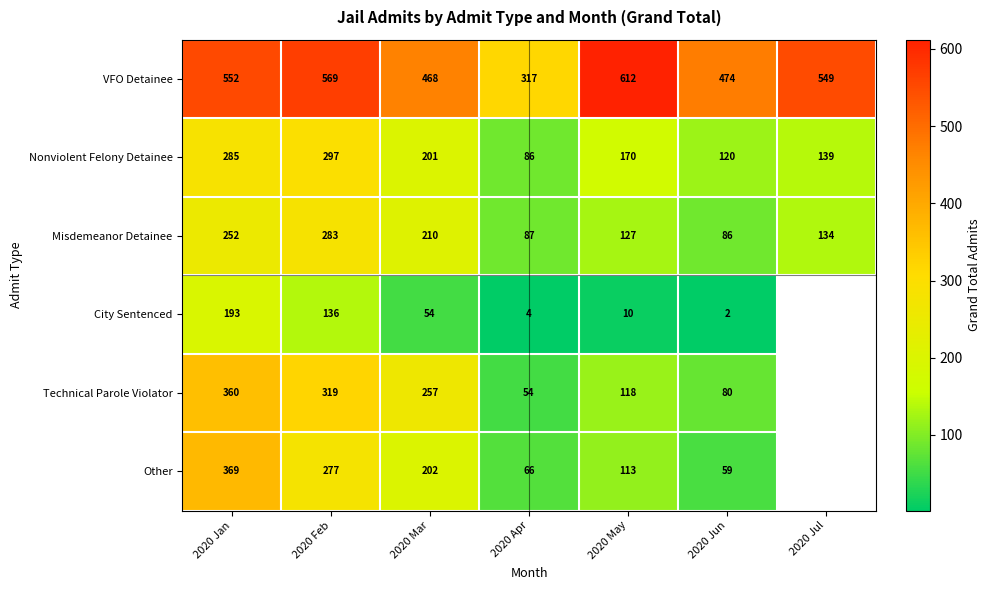

Which has a higher value, 2020 Jul or 2020 May?

2020 May